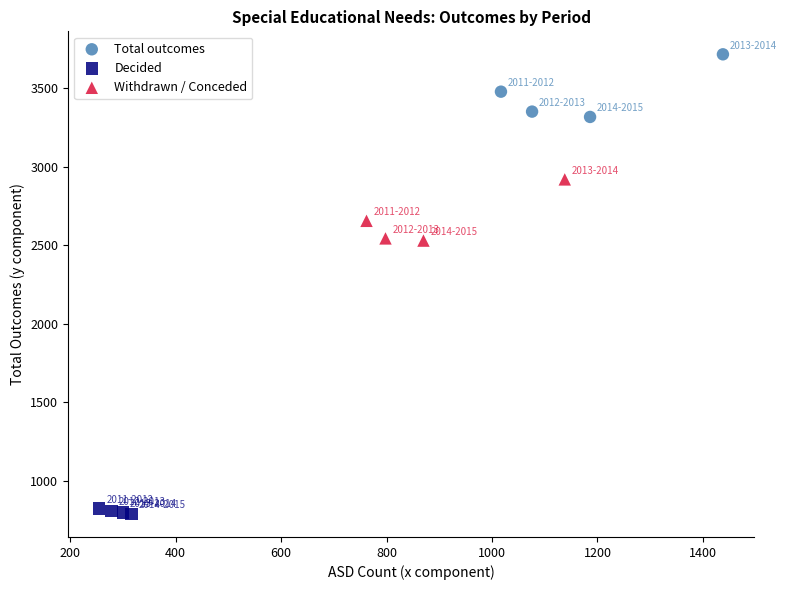

Which series contains the highest Y value?

Total outcomes